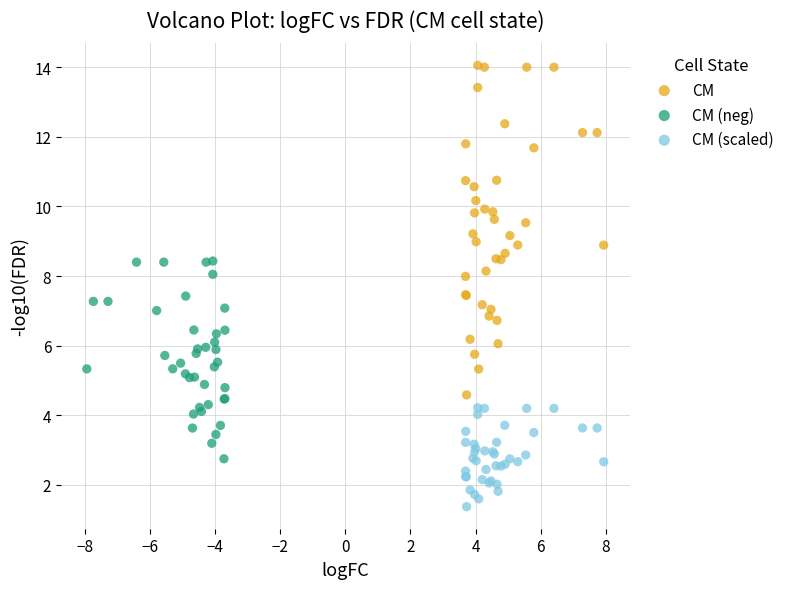

Which series contains the lowest Y value?

CM (scaled)